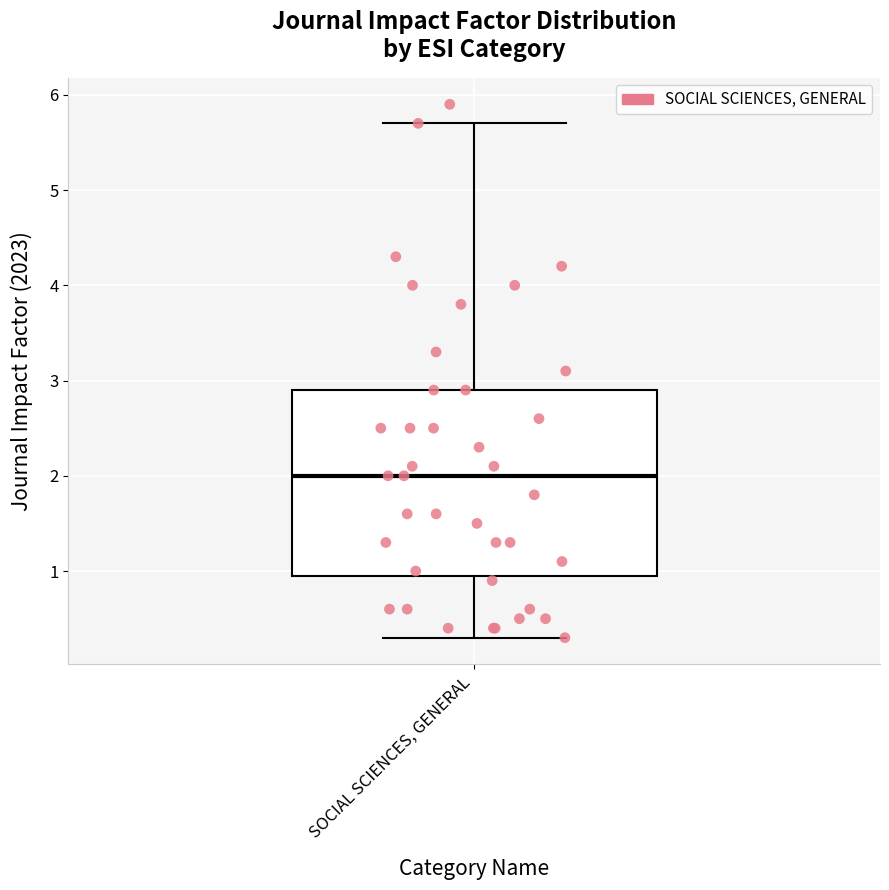

Read this box plot against the y-axis: the position of the median line, the range covered by the box, and the ends of both whiskers. The values are not printed on the chart, so give them approximately, as read against the axis.

median 2.0, box 1.0 to 2.9, whiskers 0.3 to 5.7